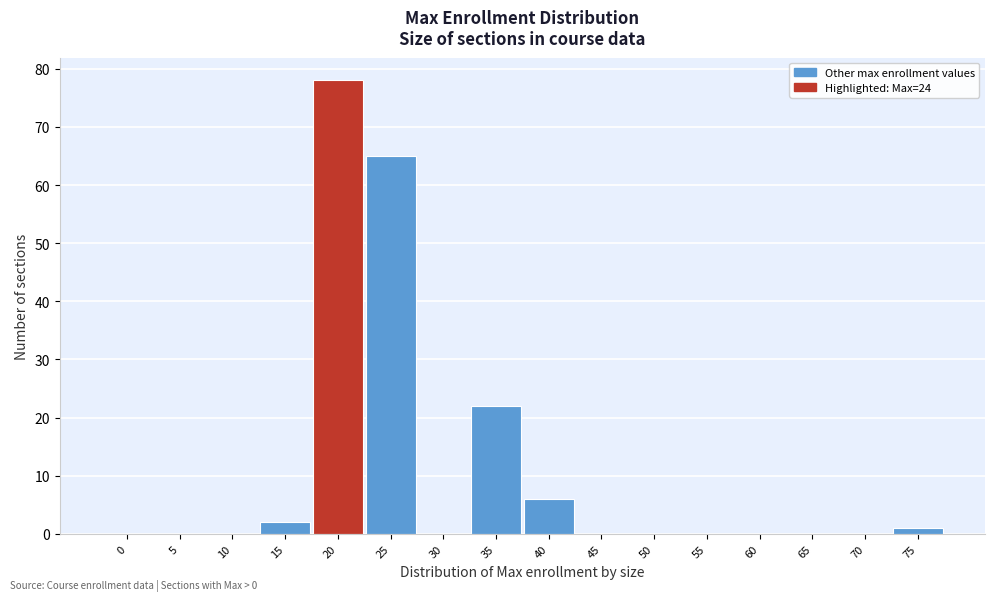

Reading left to right, extract all data points from this chart.

0=0	5=0	10=0	15=2	20=78	25=65	30=0	35=22	40=6	45=0	50=0	55=0	60=0	65=0	70=0	75=1